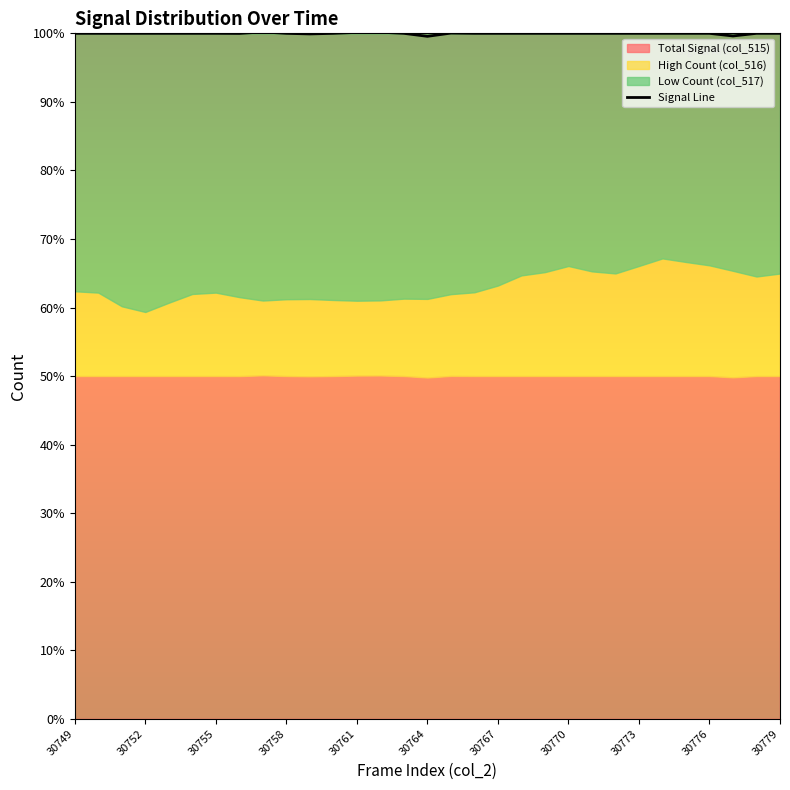

What is the difference between the second highest and minimum values?

0.6